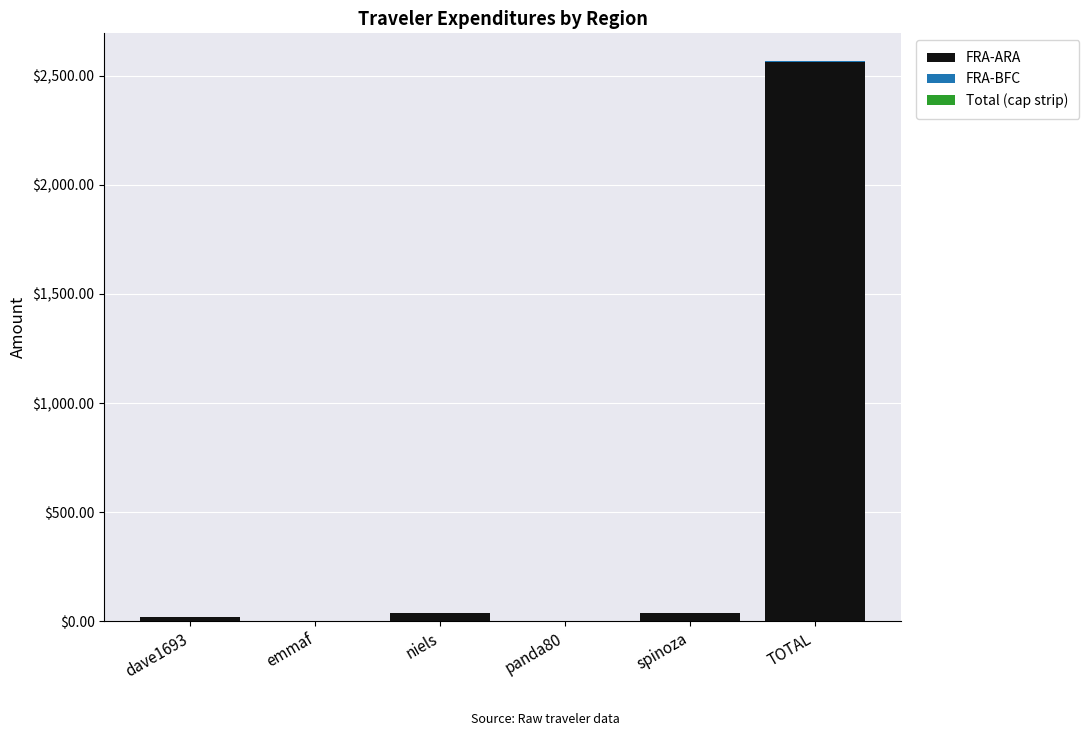

The FRA-ARA series shows 749.7 at TOTAL. True or false?

False